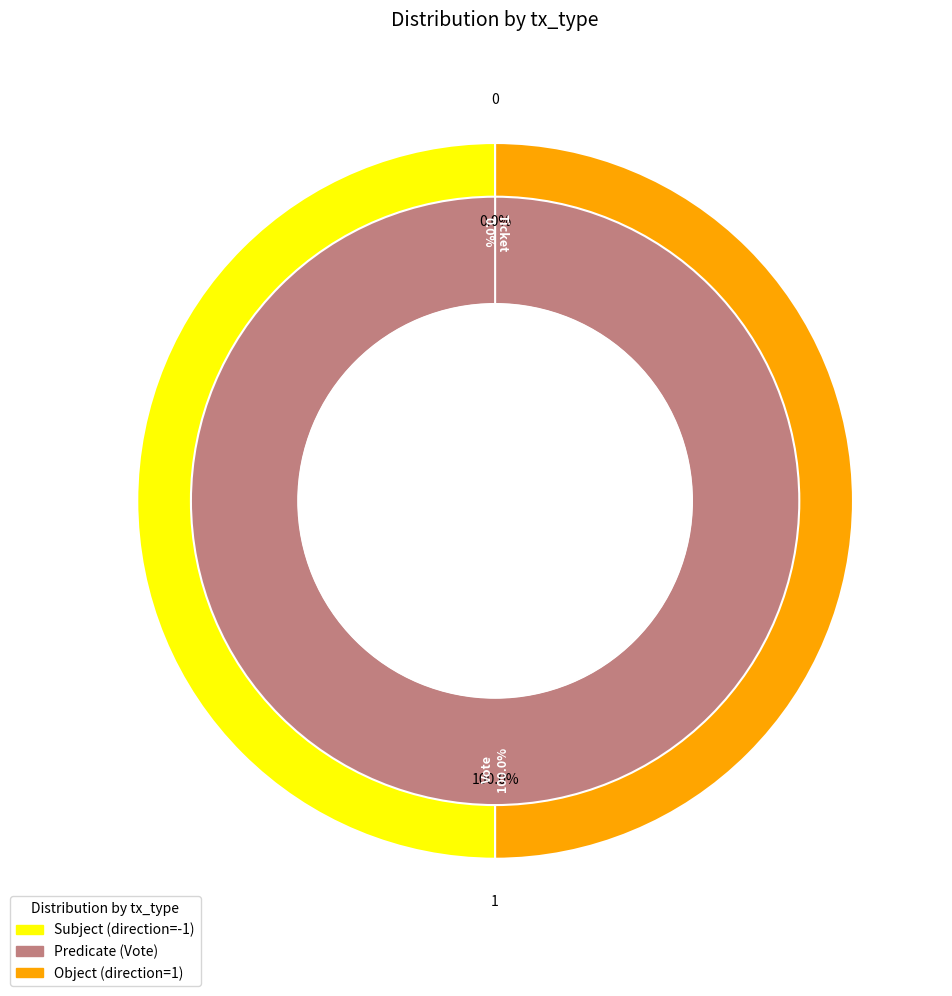

The Vote slice represents 94% of the pie. True or false?

False